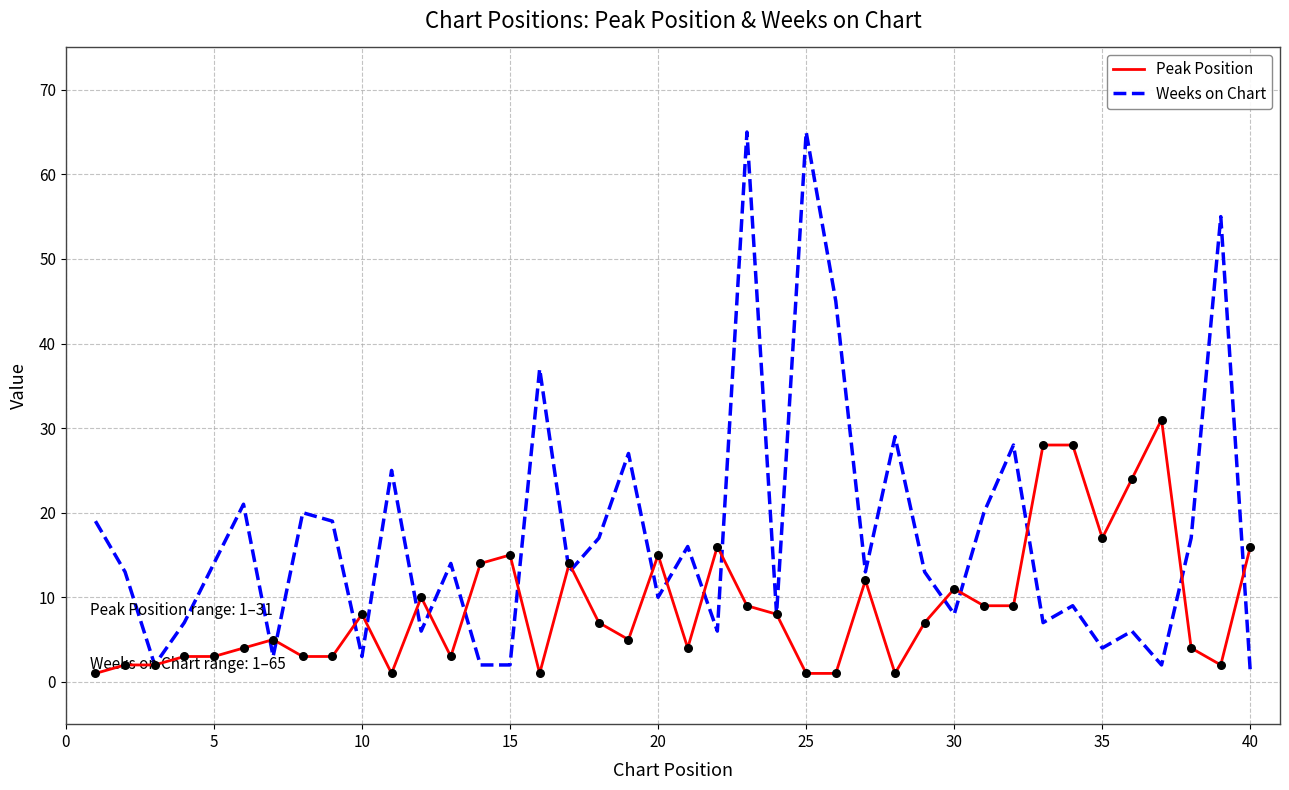

Which series has the largest total across all categories?

Weeks on Chart